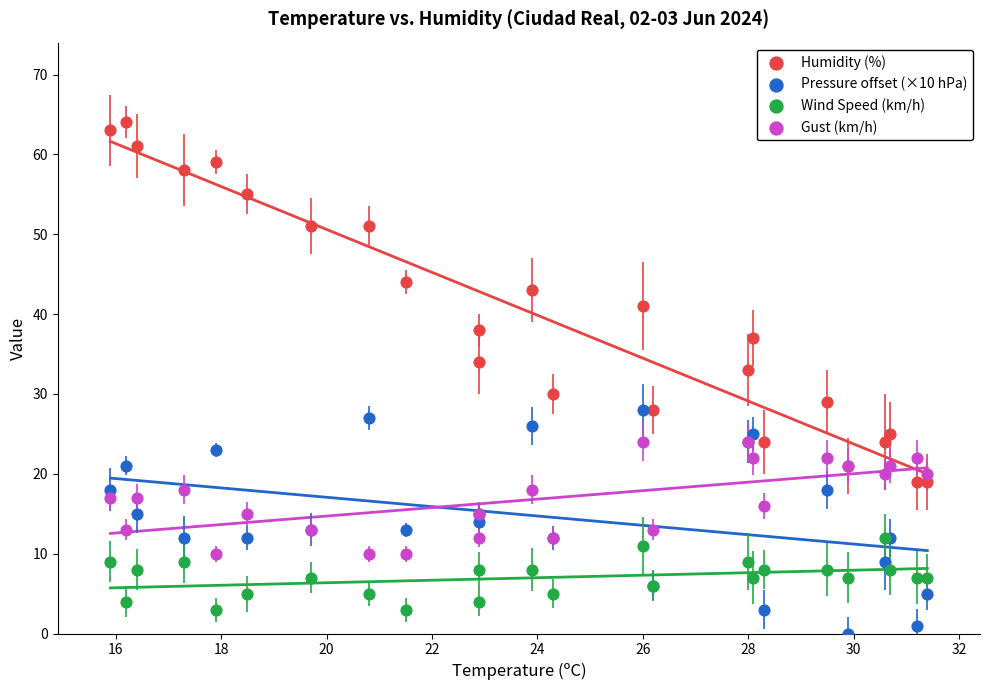

Which series reaches the maximum Y coordinate?

Humidity (%)